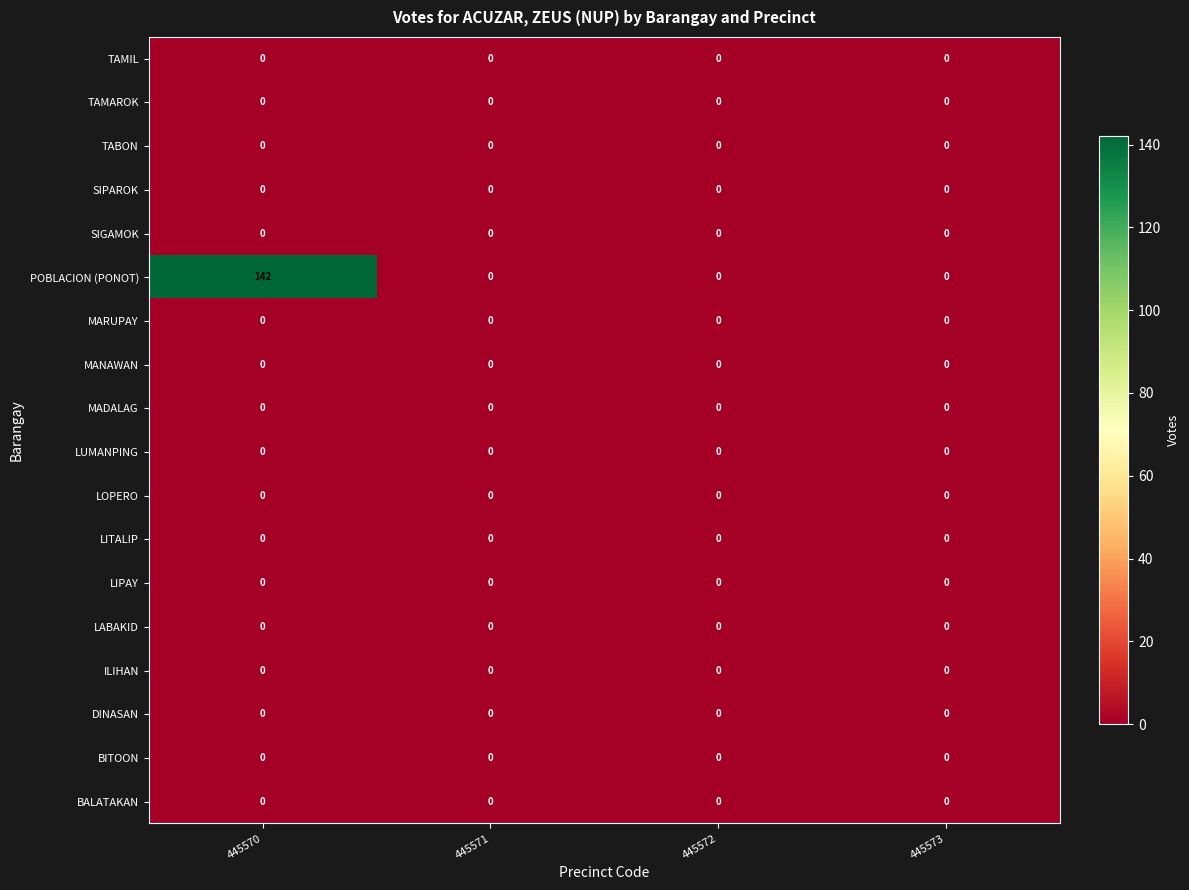

At how many categories does at least one series exceed 12?

1